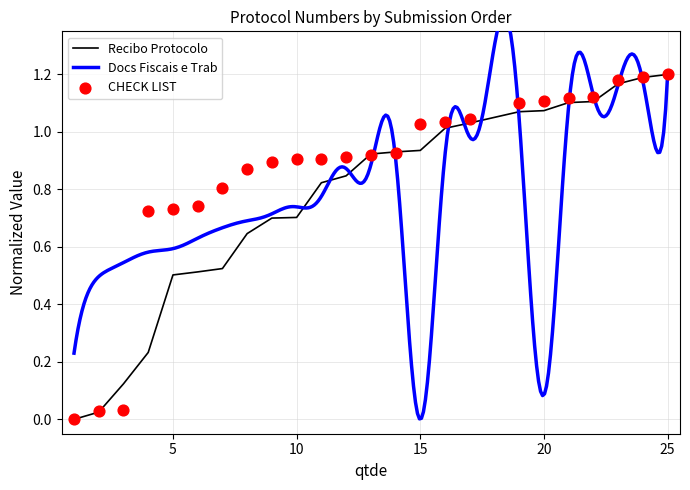

Is the value of CHECK LIST at 10 greater than the value of Recibo Protocolo at 9?

Yes